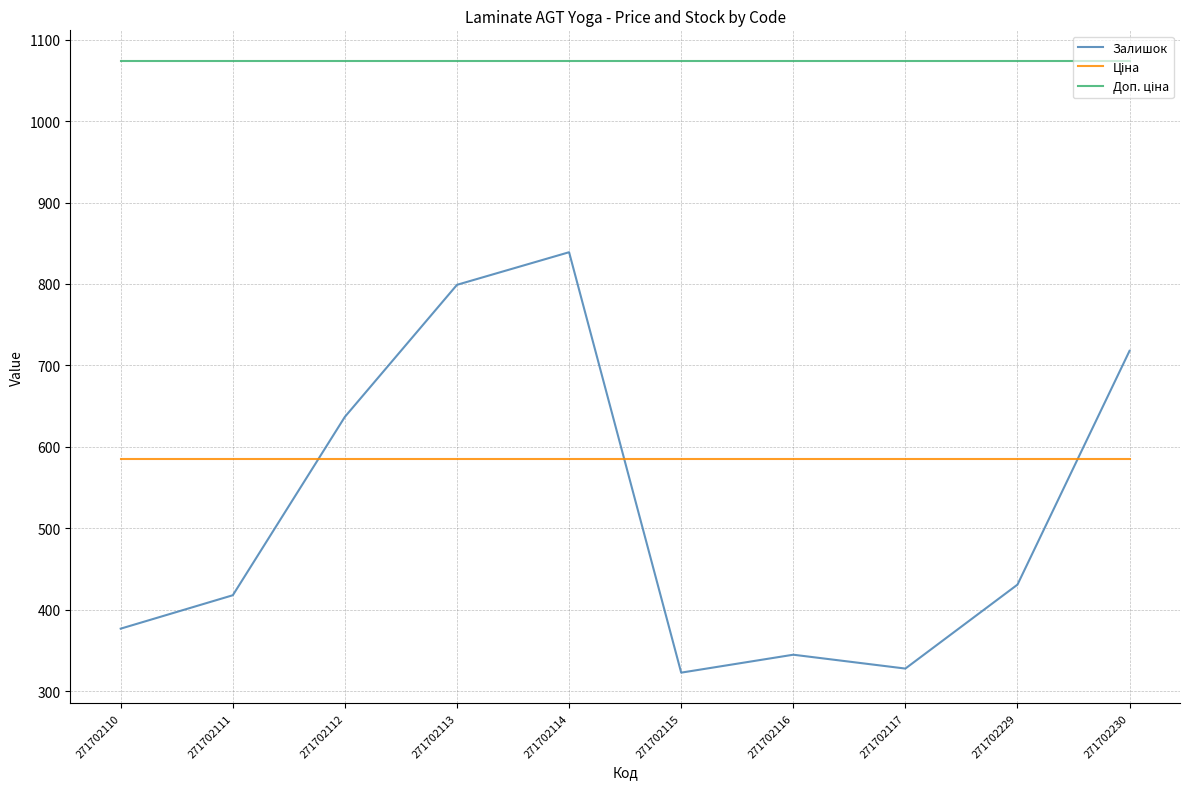

What is the difference between the highest and lowest values at 271702114?

488.2